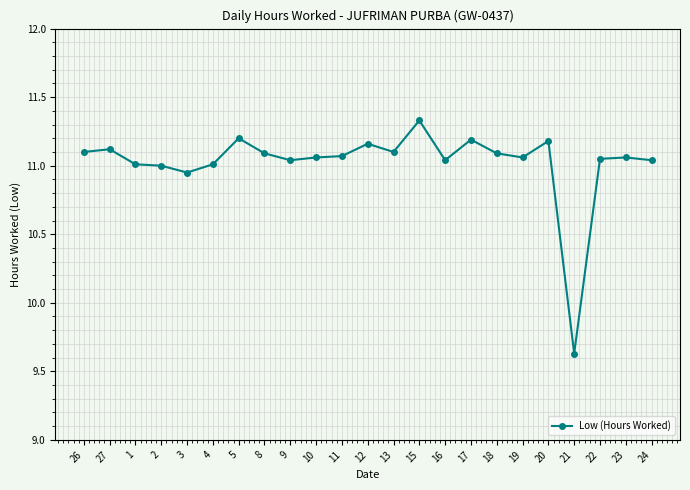

True or false: the data has more than 0 interior local peaks.

True